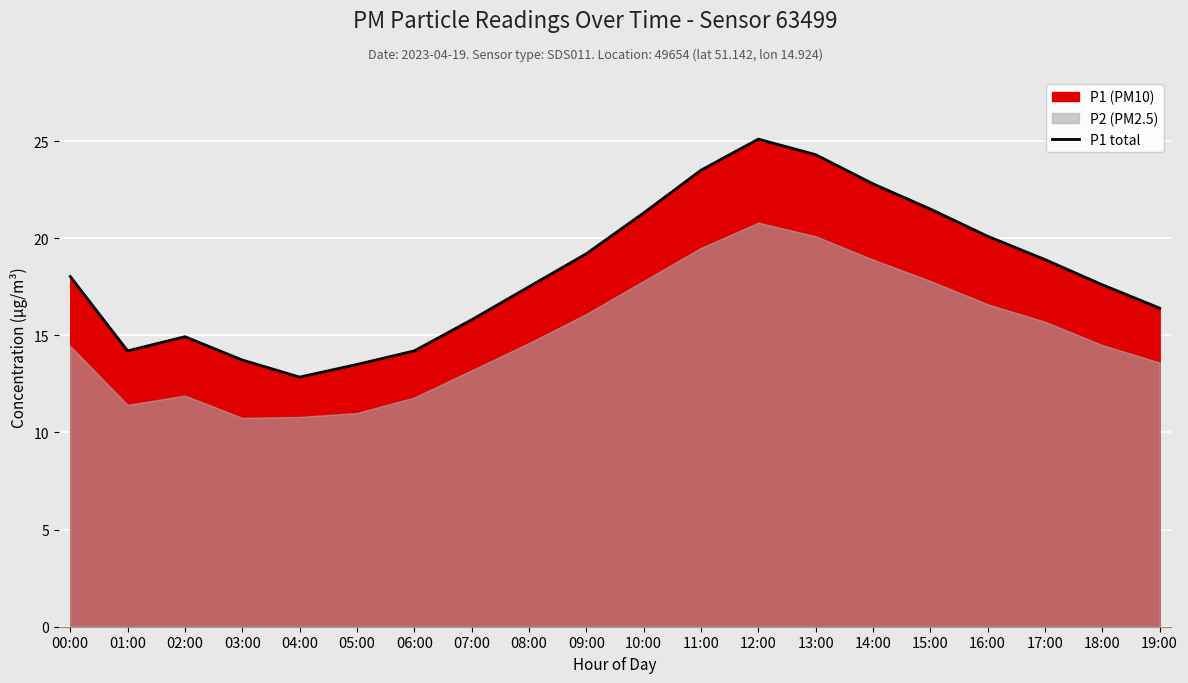

What is the sum of all values?

365.4